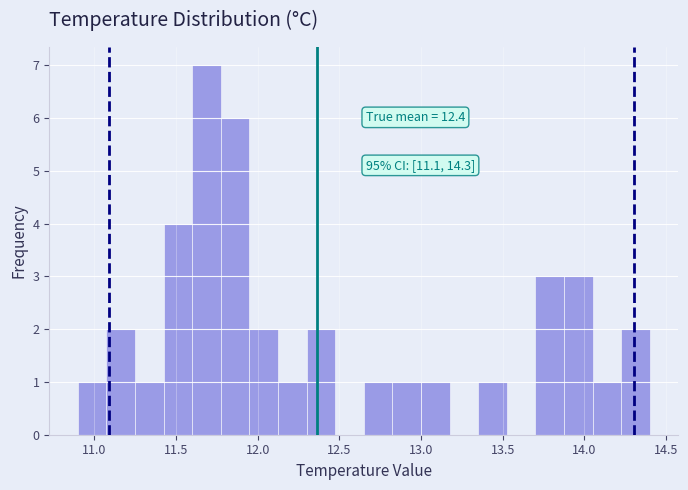

Read against the x-axis, roughly where is the centre of the tallest bar?

11.70